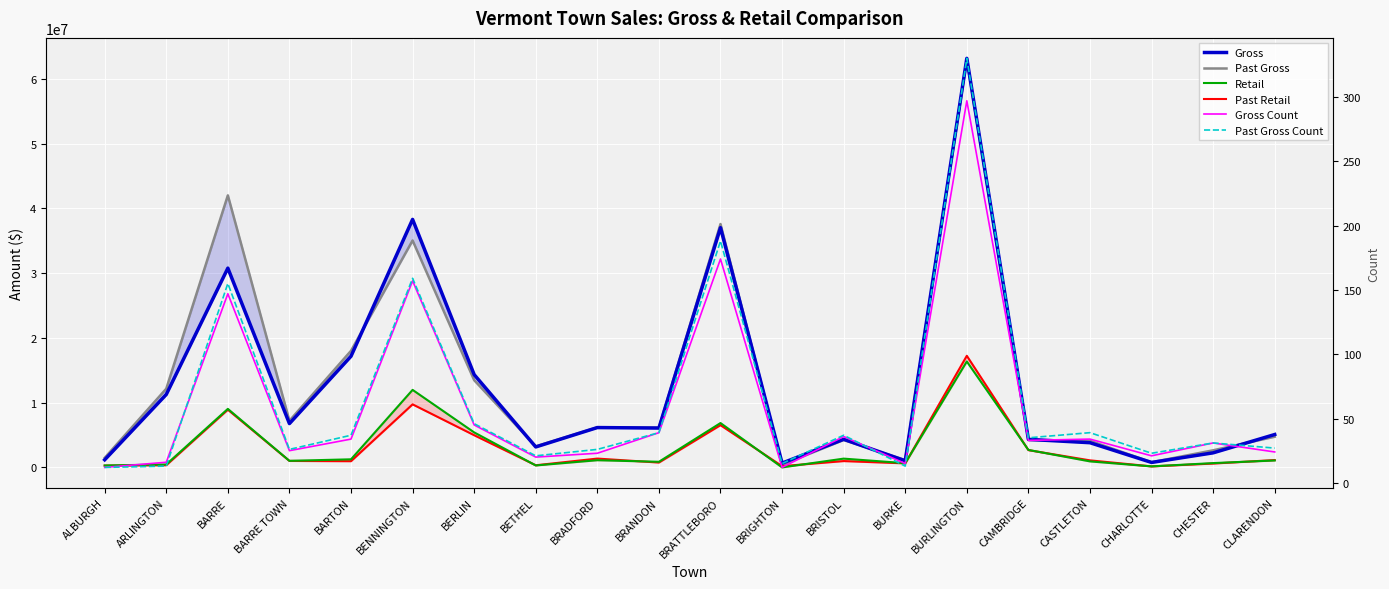

Count the number of data series in this chart.

6